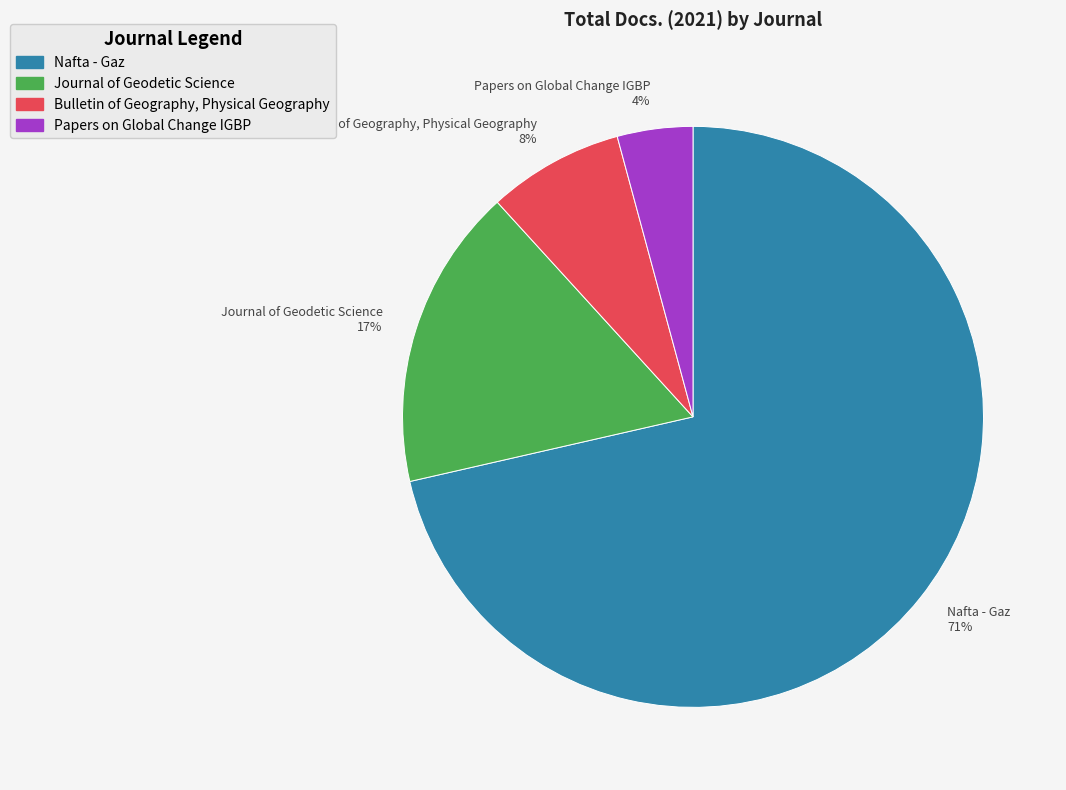

Which category has the smallest portion of the pie?

Papers on Global Change IGBP